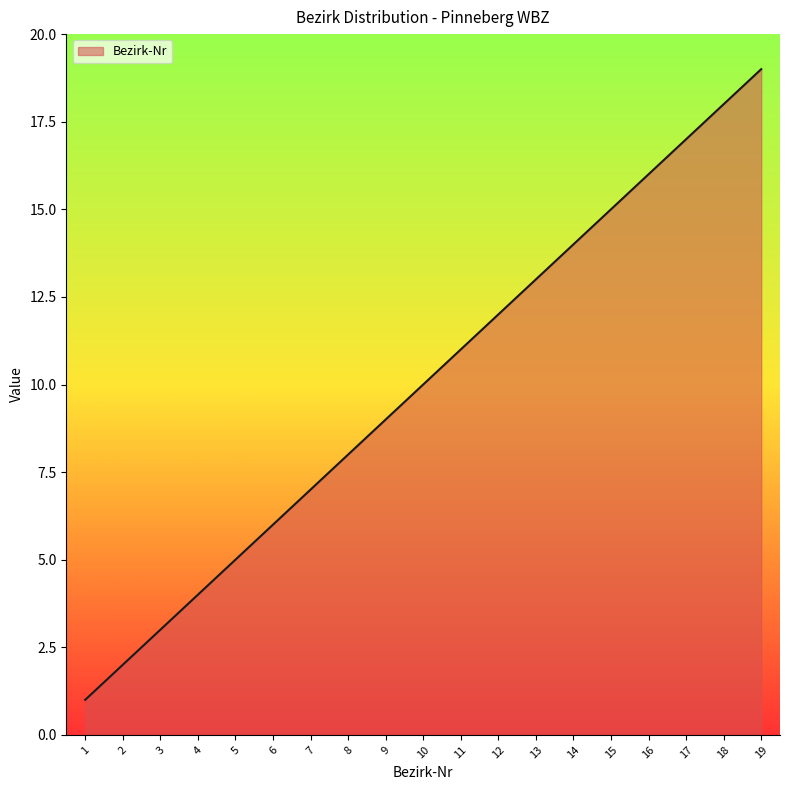

What is the difference between the second highest and second lowest values?

16